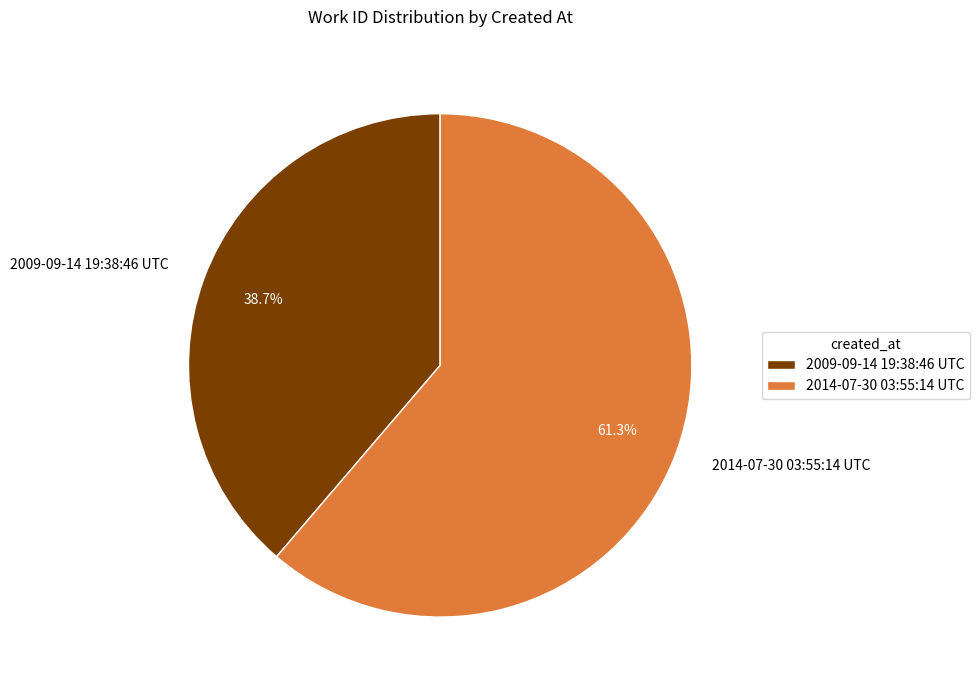

Is it true that 2009-09-14 19:38:46 UTC is 46% of the pie?

False